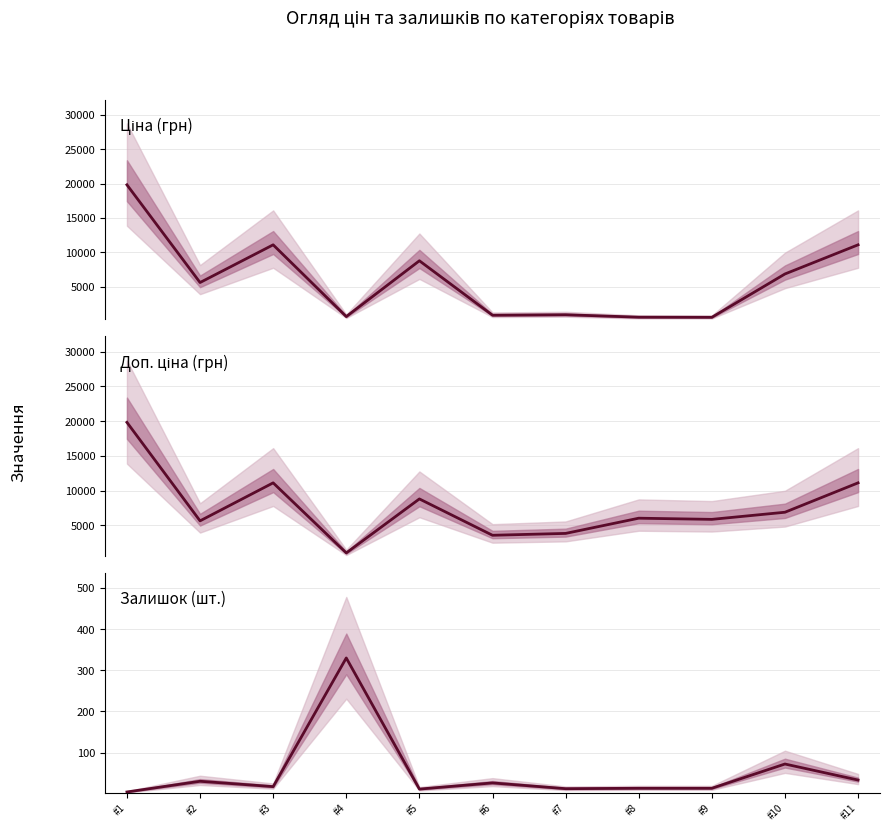

Reading left to right, what are all the values shown in this chart?

Ціна (грн): #1=19831.1	#2=5636.0	#3=11113.6	#4=689.1	#5=8797.6	#6=889.9	#7=957.1	#8=602.1	#9=585.3	#10=6879.5	#11=11113.6
Доп. ціна (грн): #1=19831.1	#2=5636.0	#3=11113.6	#4=1017.8	#5=8797.6	#6=3559.7	#7=3828.4	#8=6020.8	#9=5852.9	#10=6879.5	#11=11113.6
Залишок (шт.): #1=4.0	#2=30.0	#3=17.0	#4=330.0	#5=11.0	#6=26.0	#7=12.0	#8=13.0	#9=13.0	#10=72.0	#11=33.0